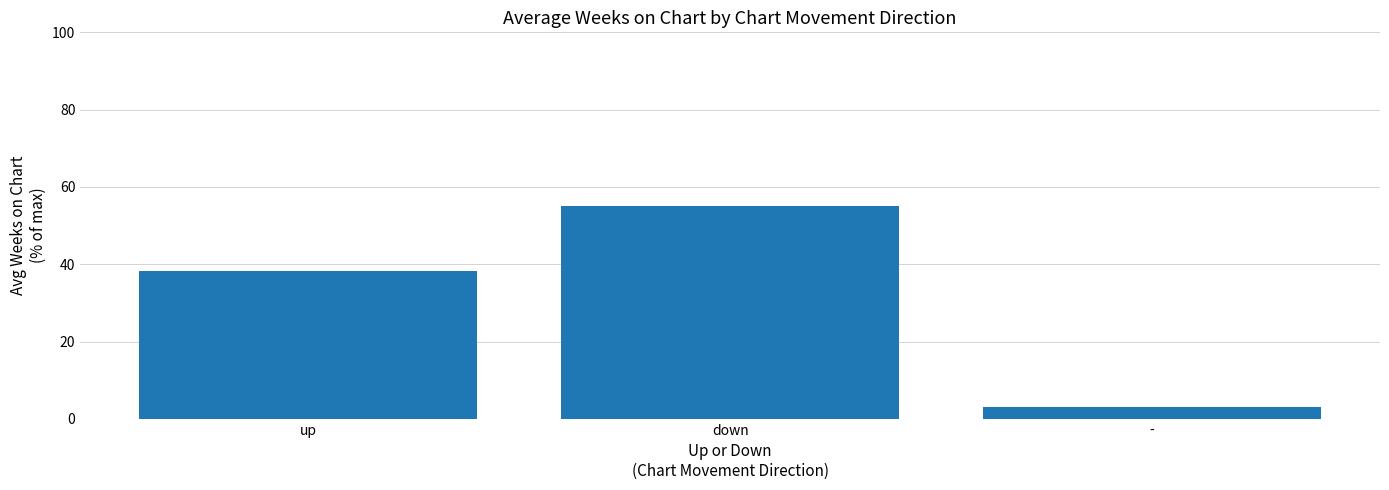

Does the chart contain stacked bars?

No